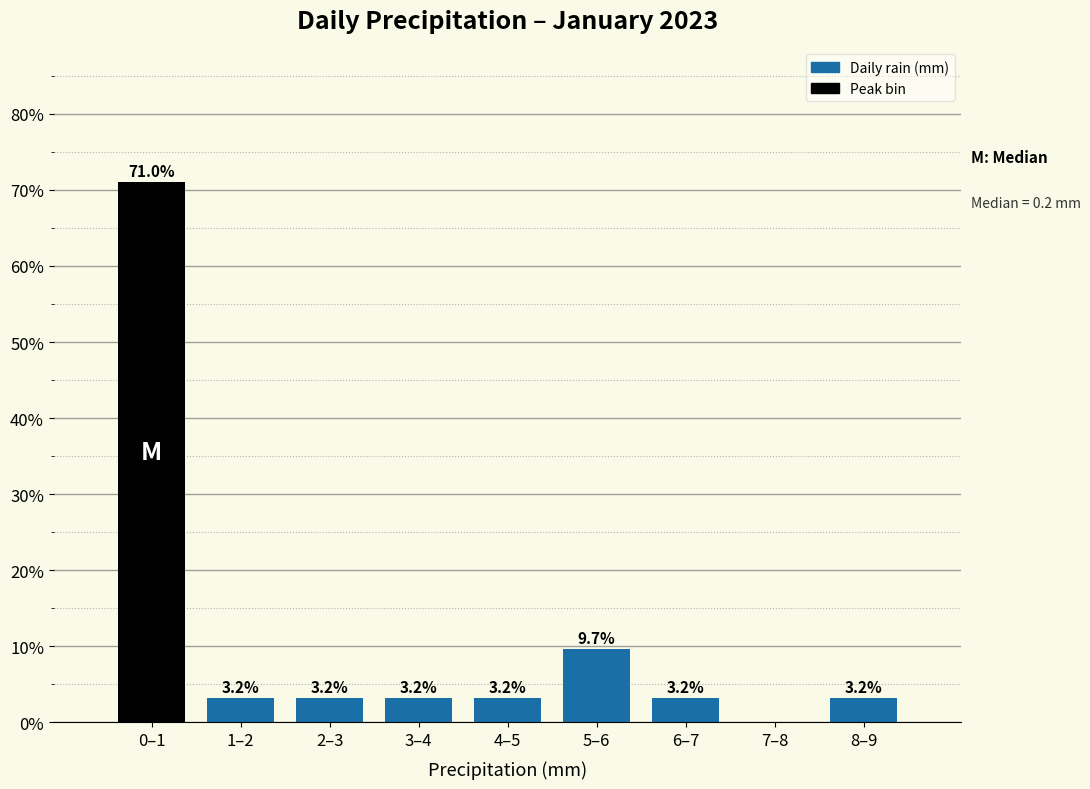

Reading left to right, extract all data points from this chart.

0–1=71.0	1–2=3.2	2–3=3.2	3–4=3.2	4–5=3.2	5–6=9.7	6–7=3.2	7–8=0.0	8–9=3.2